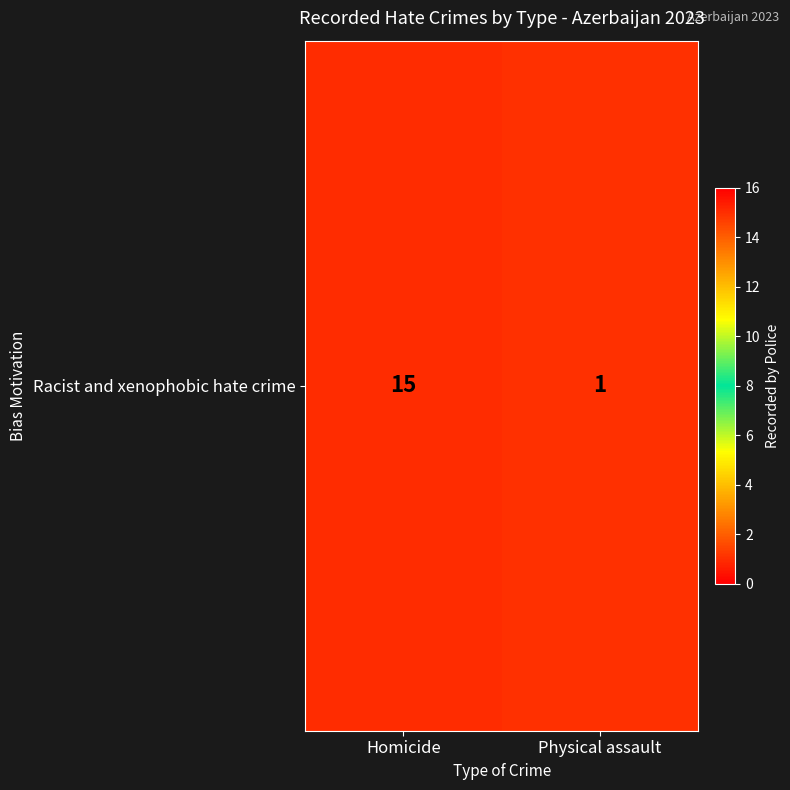

What is the sum of the values at Physical assault and Homicide?

16